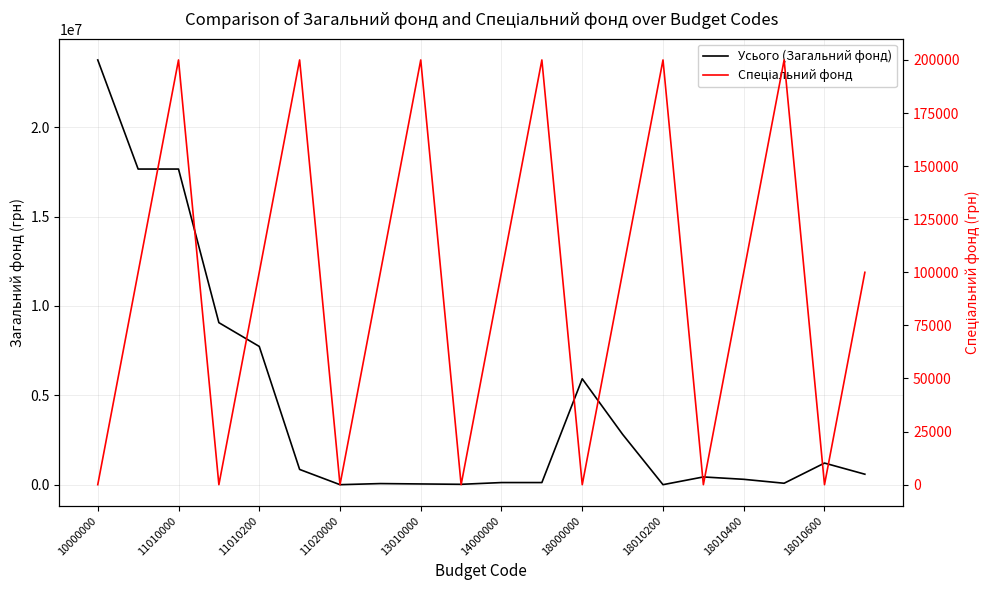

The value of Спеціальний фонд at 15 is -76315. True or false?

False